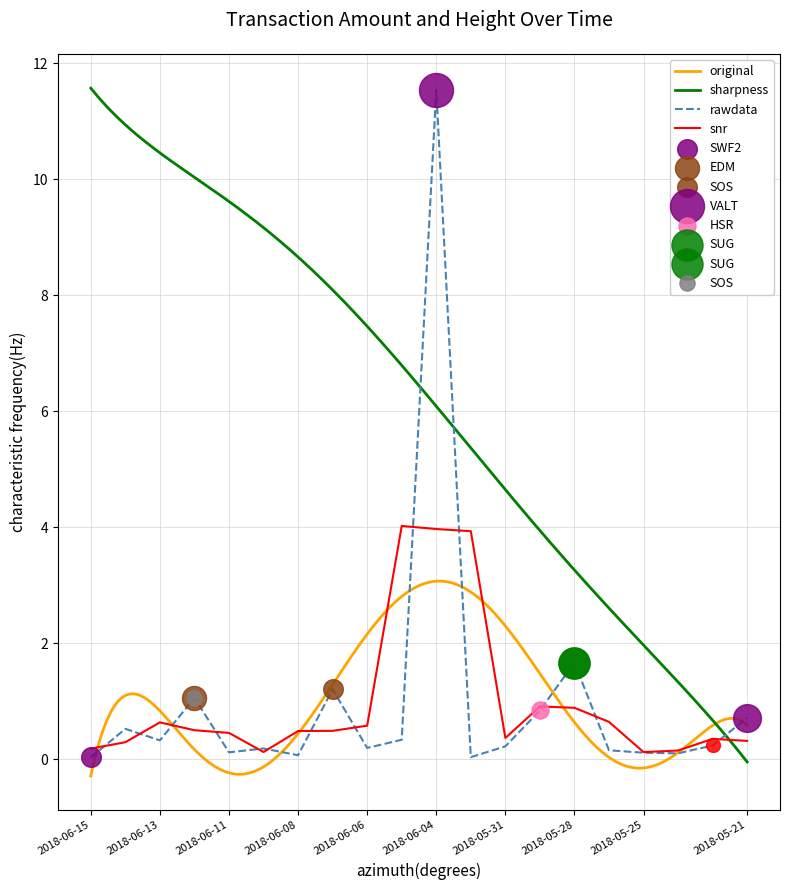

What is the ratio of the value at 2018-05-28 to the value at 2018-06-12?

1.6